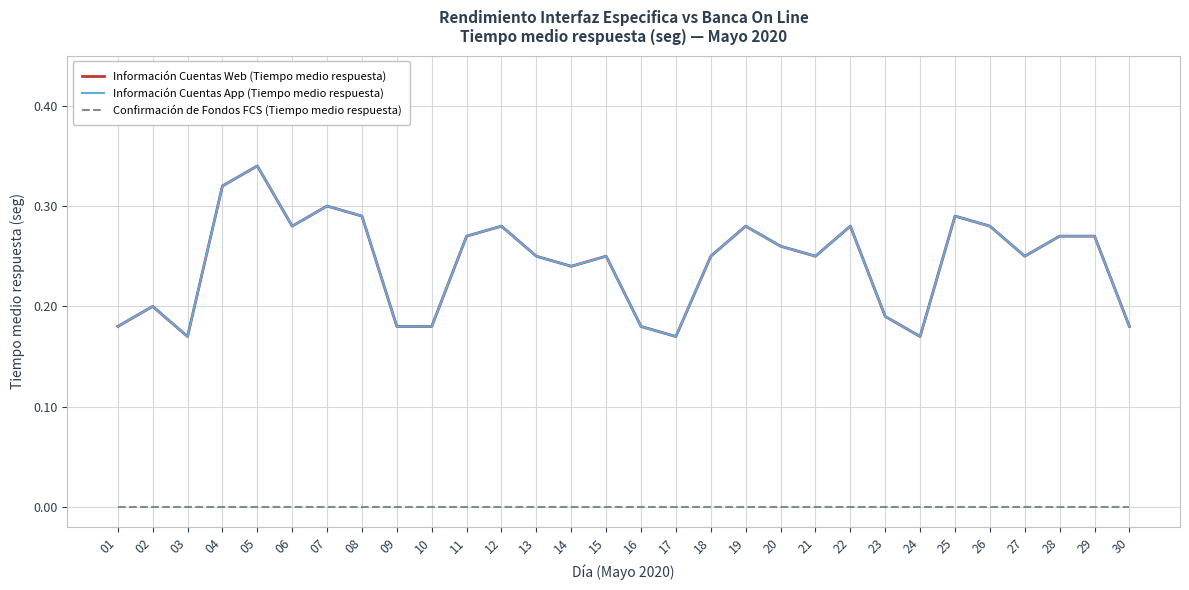

Is this an area chart (filled region under the line)?

No